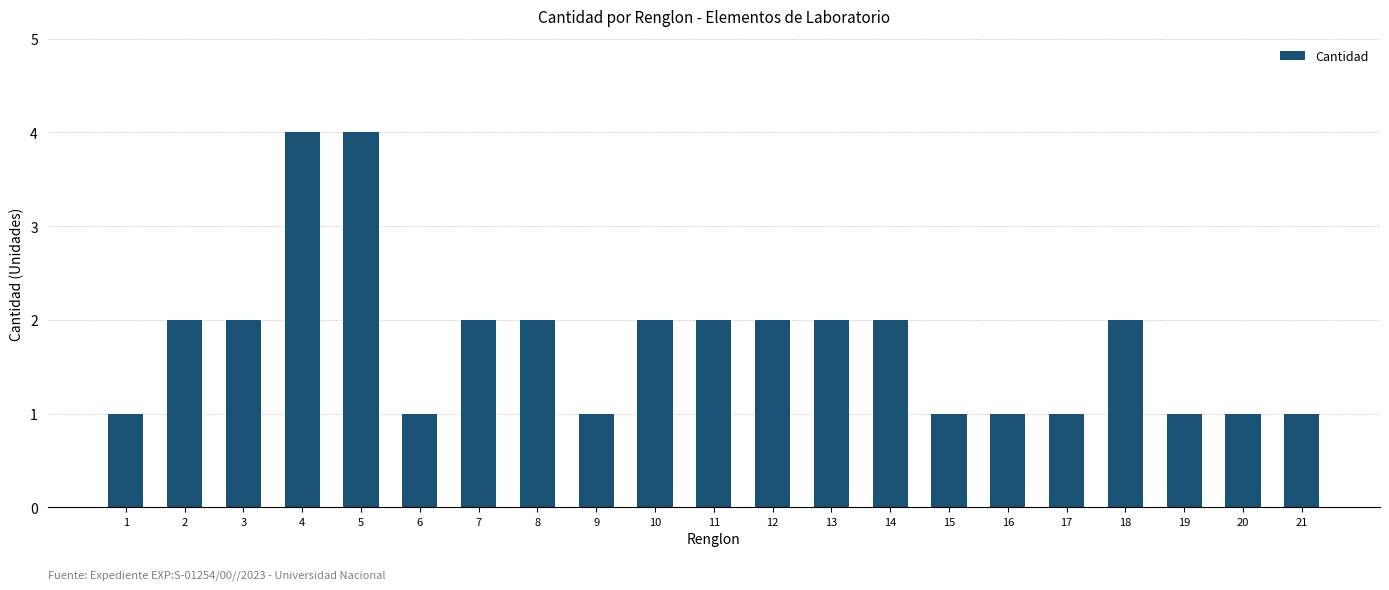

The value at 16 is 1. True or false?

True